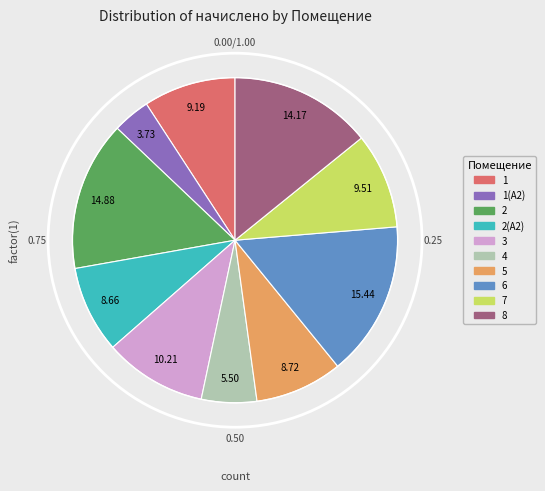

To the nearest percent, what is the combined percentage of 2(А2) and 1(А2)?

12%